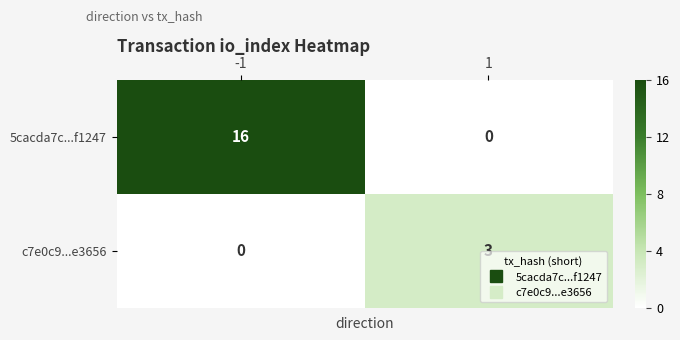

What is the approximate value of c7e0c9...e3656 at 1?

3